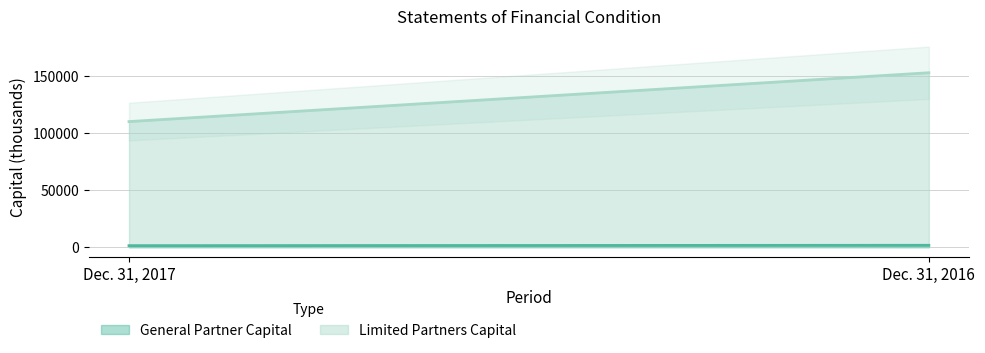

The value of General Partner Capital at Dec. 31, 2016 is 483.7. True or false?

False